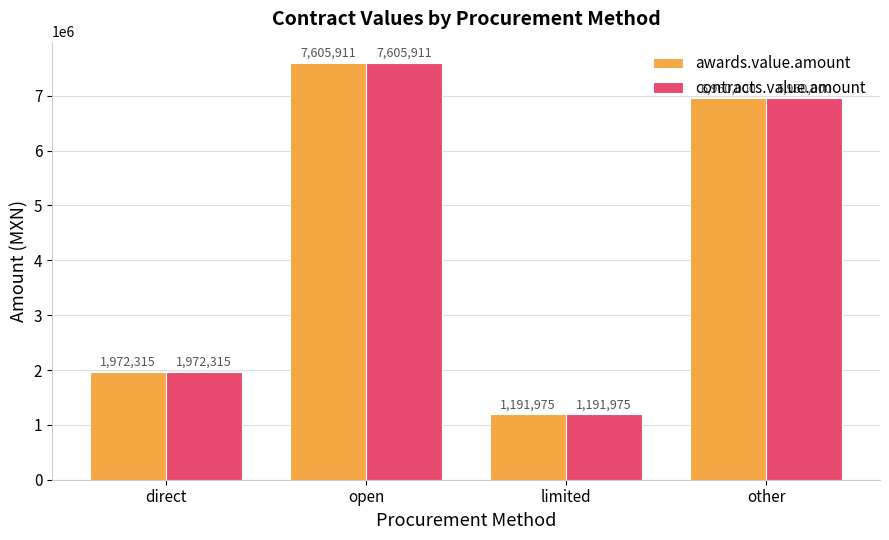

What is the average value of the contracts.value.amount series?

4432550.2